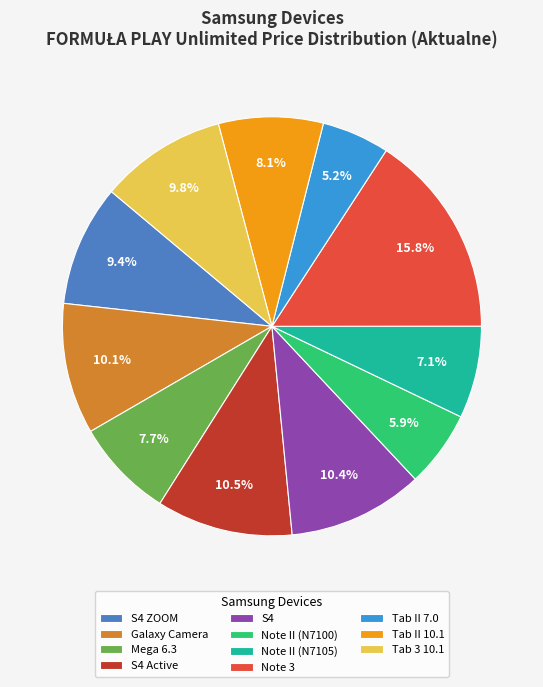

Does Note II (N7105) account for over 50% of the chart?

No